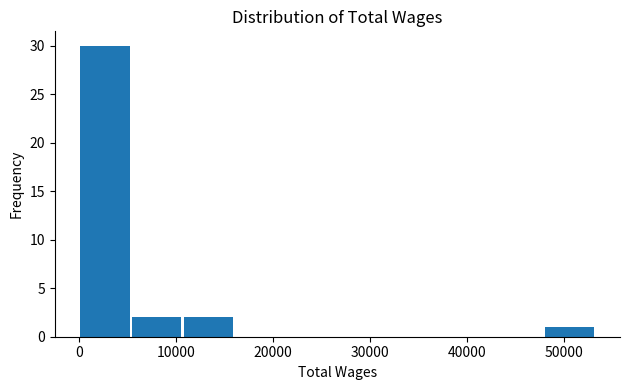

Reading left to right, transcribe this chart: for each bar, give the range it covers on the x-axis and its height. Neither the bar edges nor the heights are printed on the chart, so give them approximately, as read against the axes.

0 to 5000: 30
5000 to 11000: 2
11000 to 16000: 2
16000 to 21000: 0
21000 to 27000: 0
27000 to 32000: 0
32000 to 37000: 0
37000 to 43000: 0
43000 to 48000: 0
48000 to 53000: 1